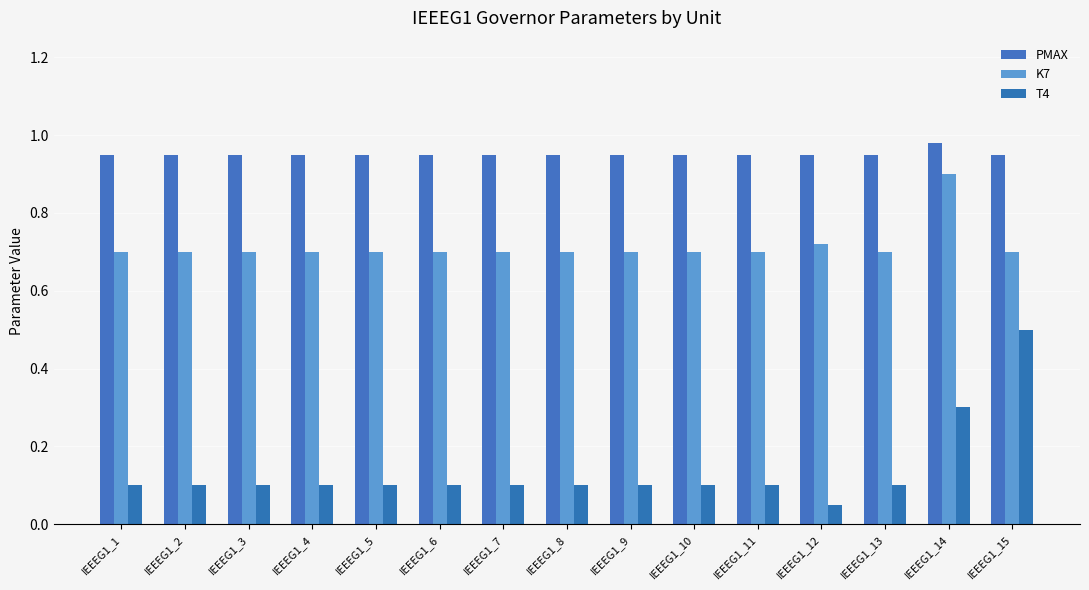

List the series in order of their peak value, lowest first.

T4, K7, PMAX